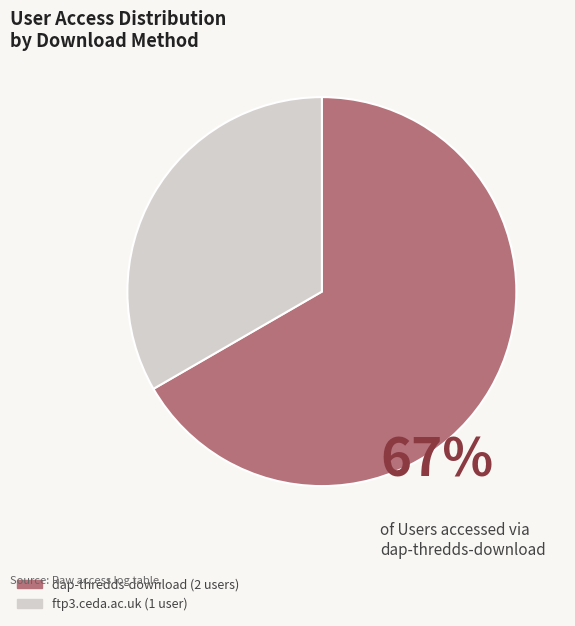

Count the number of slices in the pie.

2